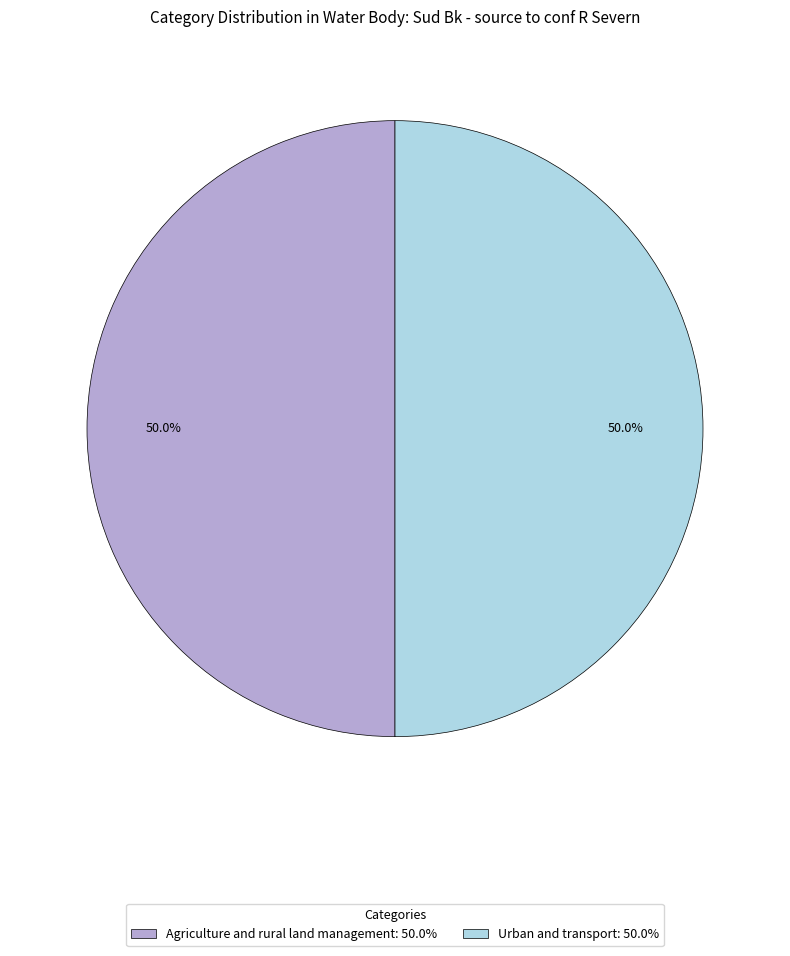

What is the ratio of the value at Agriculture and rural land management to the value at Urban and transport?

1.0